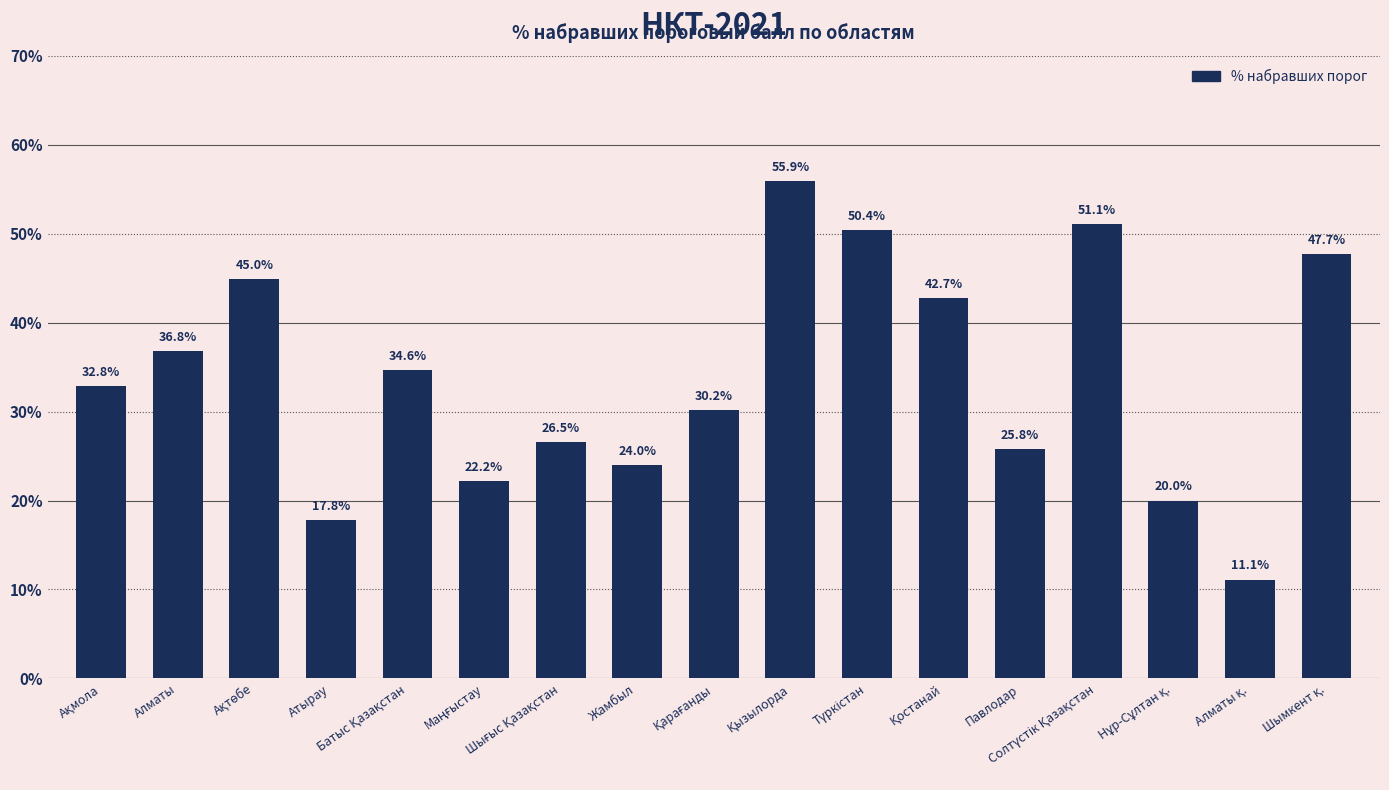

What is the average value?

33.8